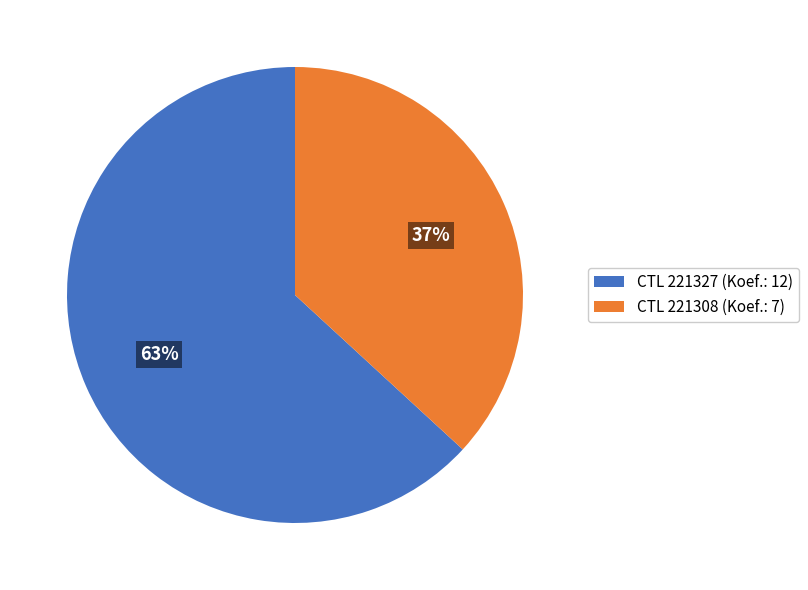

Rank the categories by value from lowest to highest.

CTL 221308 (Koef.: 7), CTL 221327 (Koef.: 12)